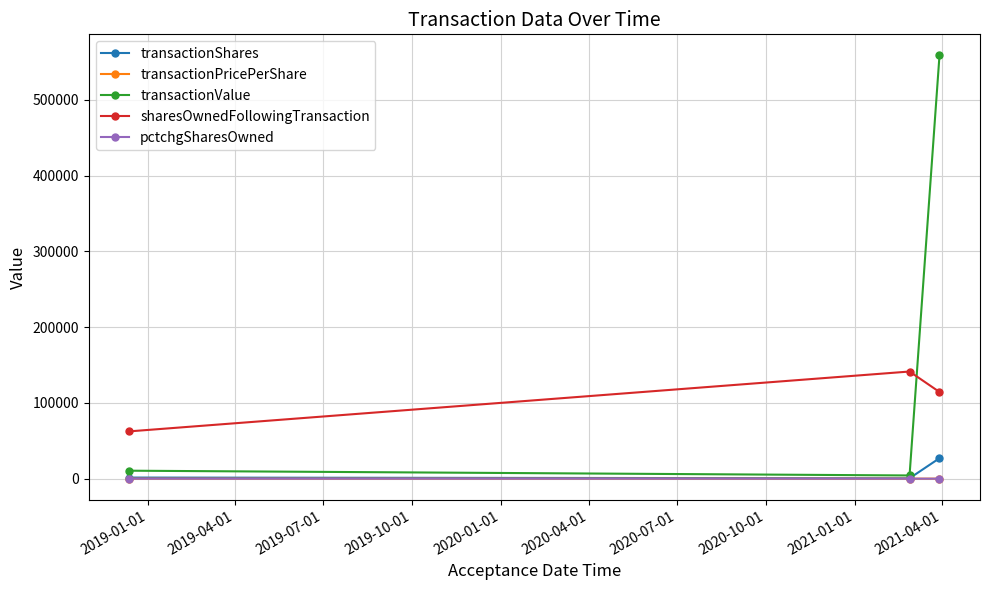

What is the maximum value for transactionShares?

27027.0